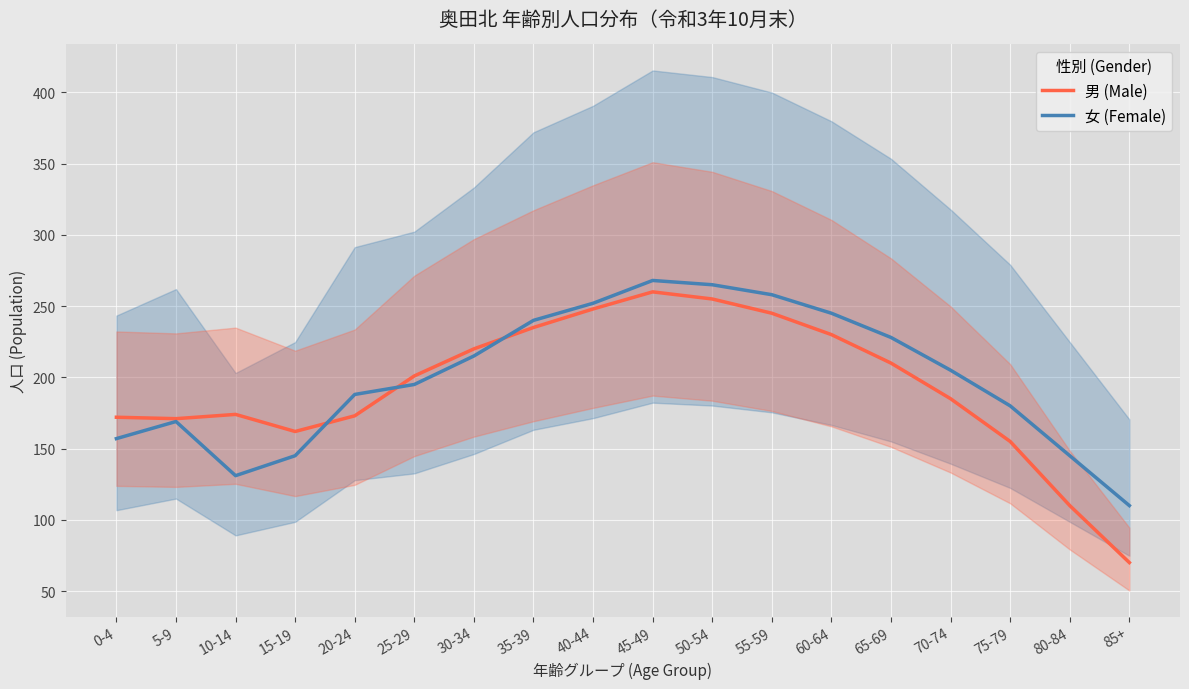

What is the label of the 12th point from the right?

30-34